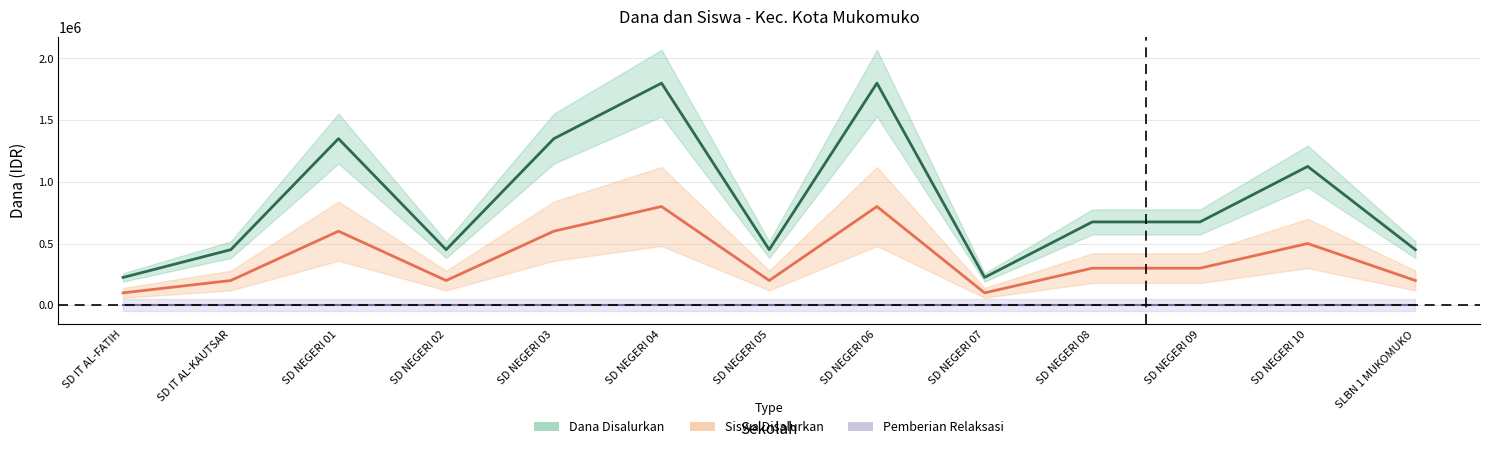

Between SD NEGERI 06 and SD NEGERI 09, which is larger?

SD NEGERI 06